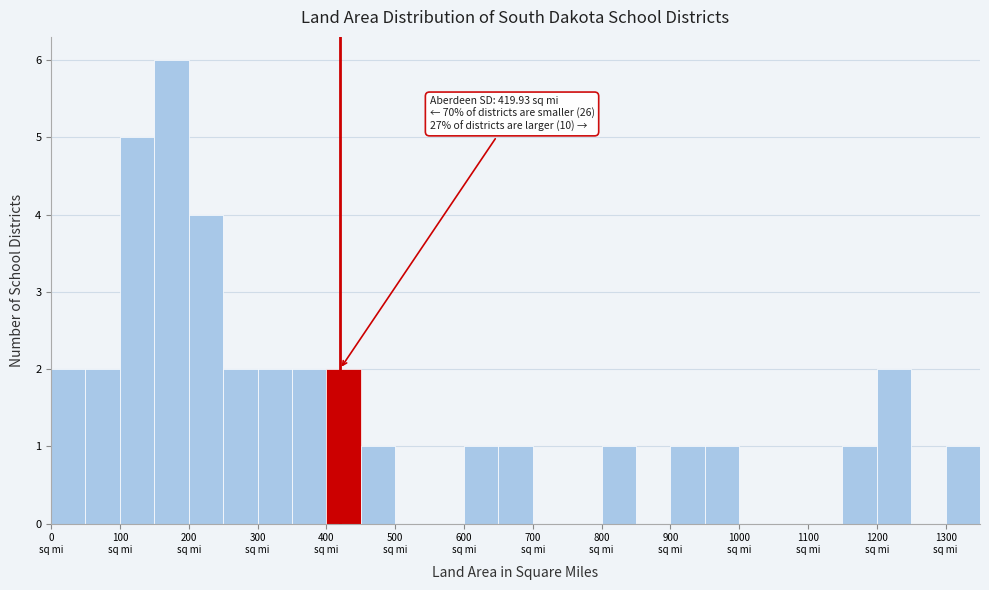

Which range on the x-axis has the tallest bar?

150 to 200